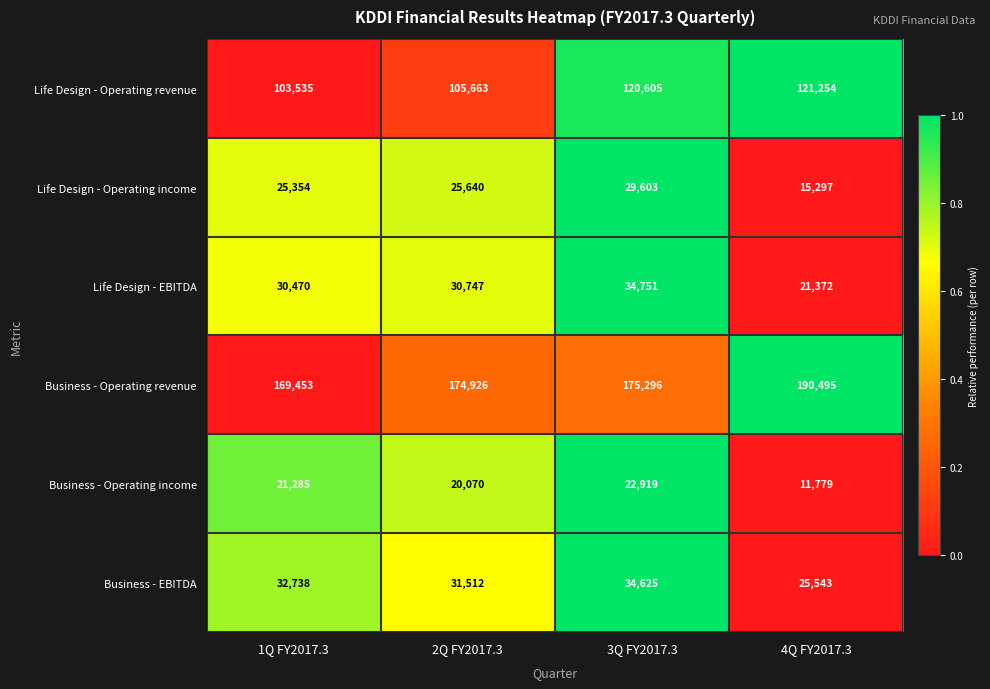

What is the difference between the highest and lowest values at 3Q FY2017.3?

152377